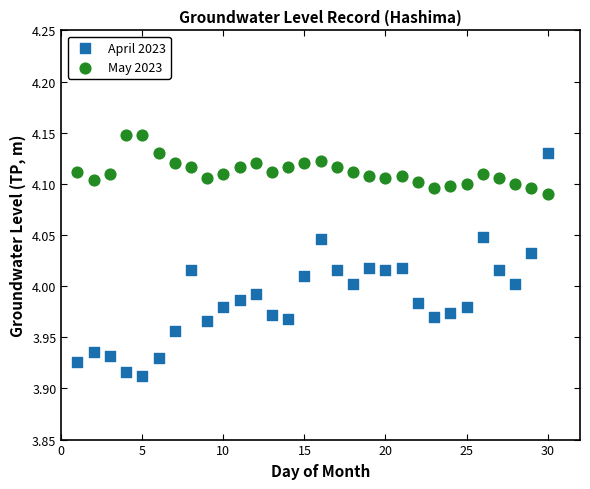

Across all data points, what is the range of X values (max minus min)?

29.0